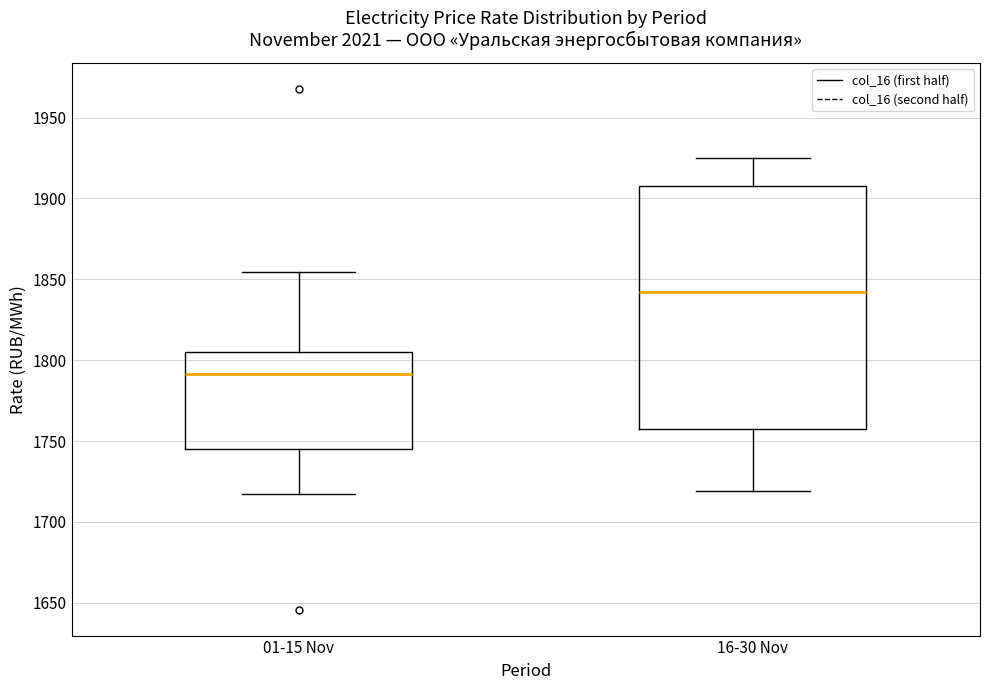

Which box has the lowest median line?

01-15 Nov